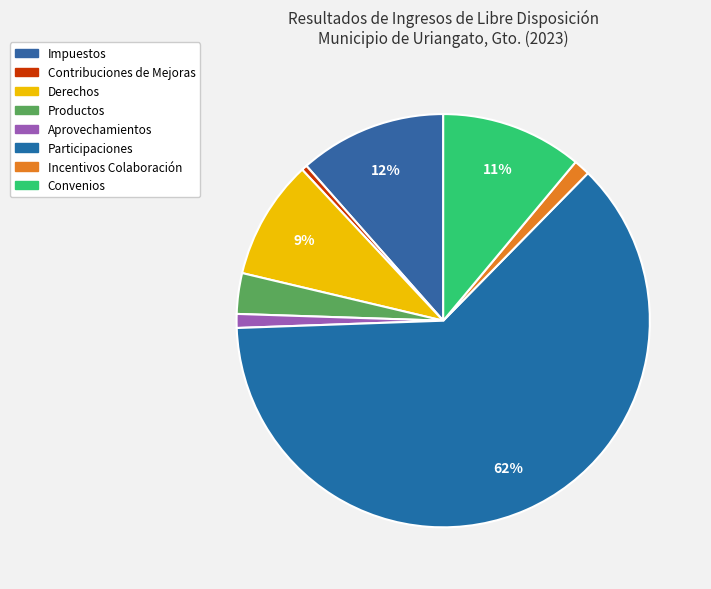

How many segments does this pie chart have?

8